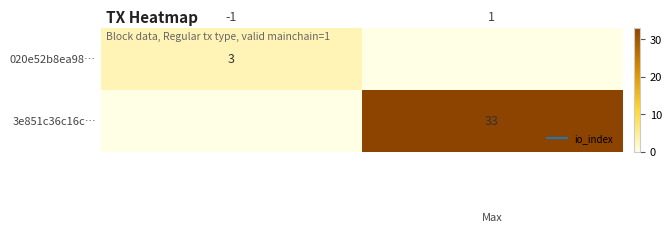

Which series has the largest total across all categories?

3e851c36c16c…